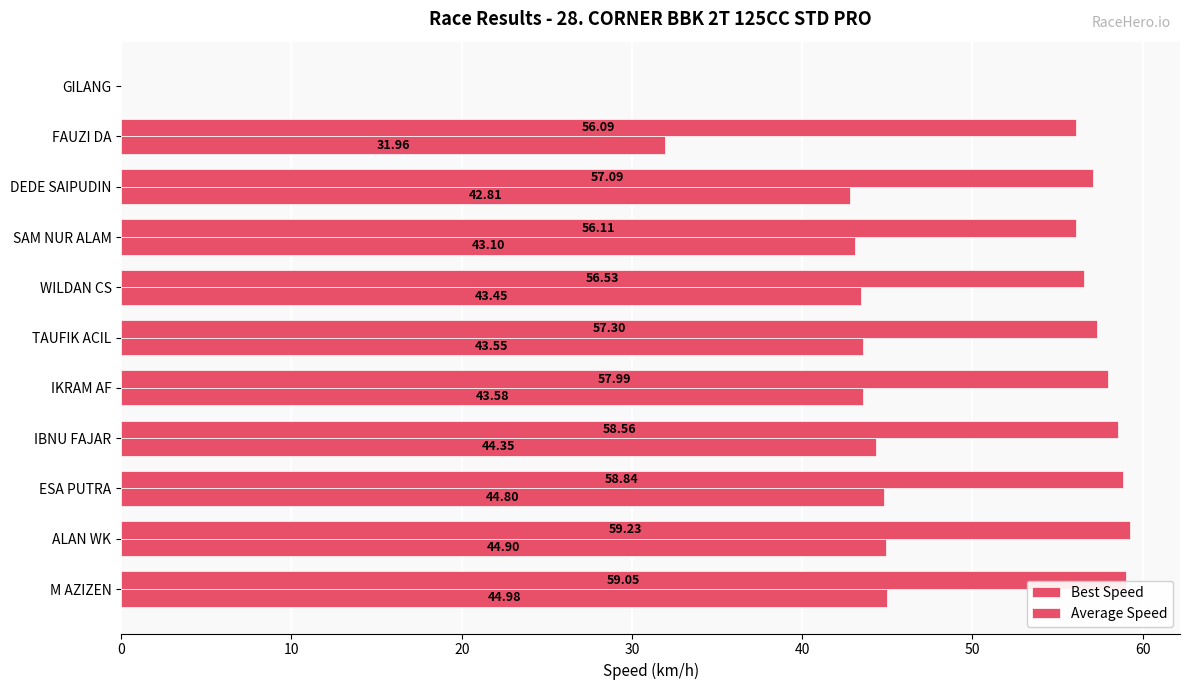

How many positive values does the Best Speed series have?

10